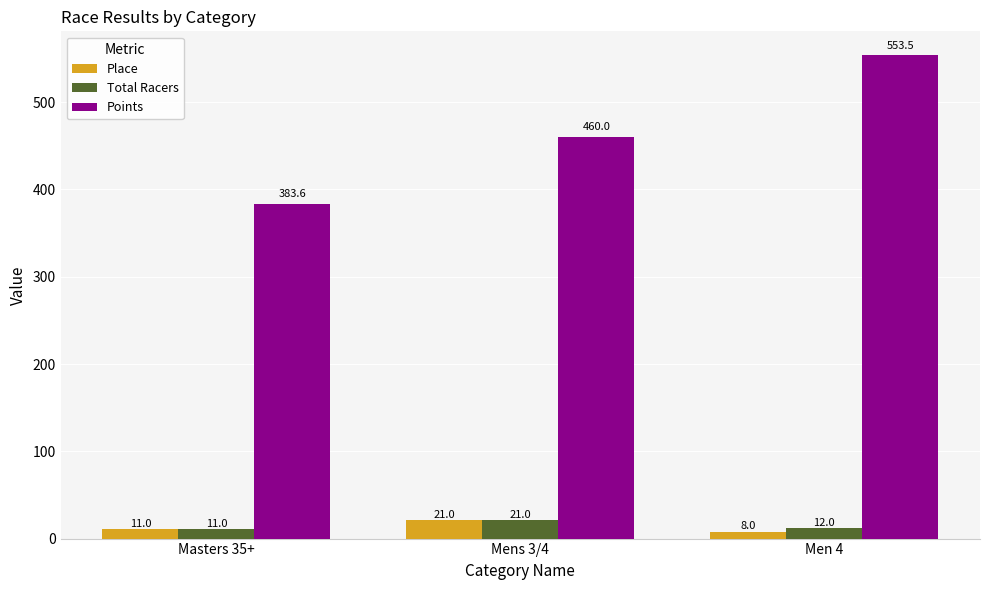

What is the total value across all series at Men 4?

573.5